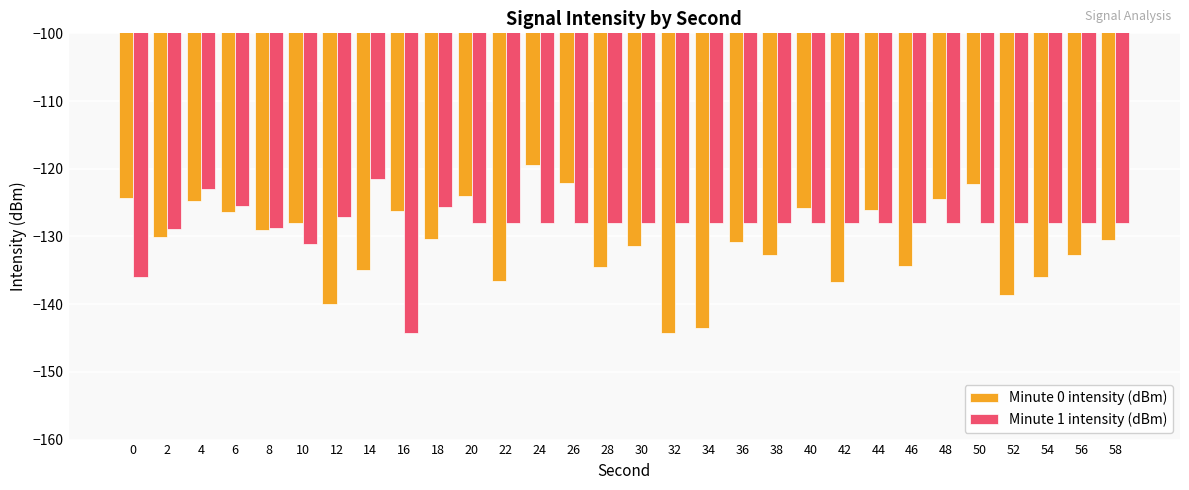

Which series has the largest total across all categories?

Minute 1 intensity (dBm)